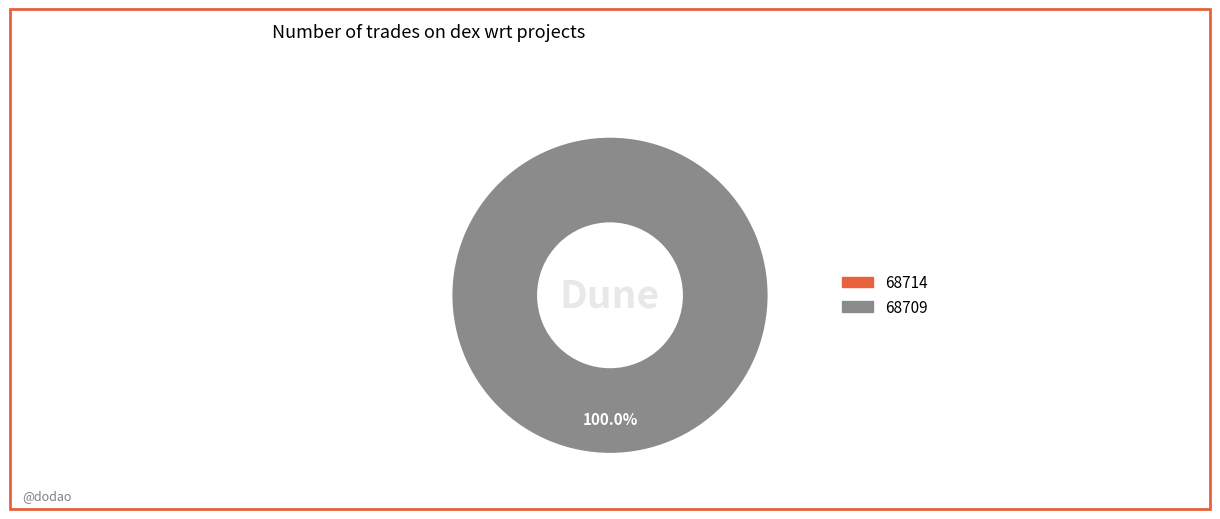

What is the change in value from 68714 to 68709?

+33932